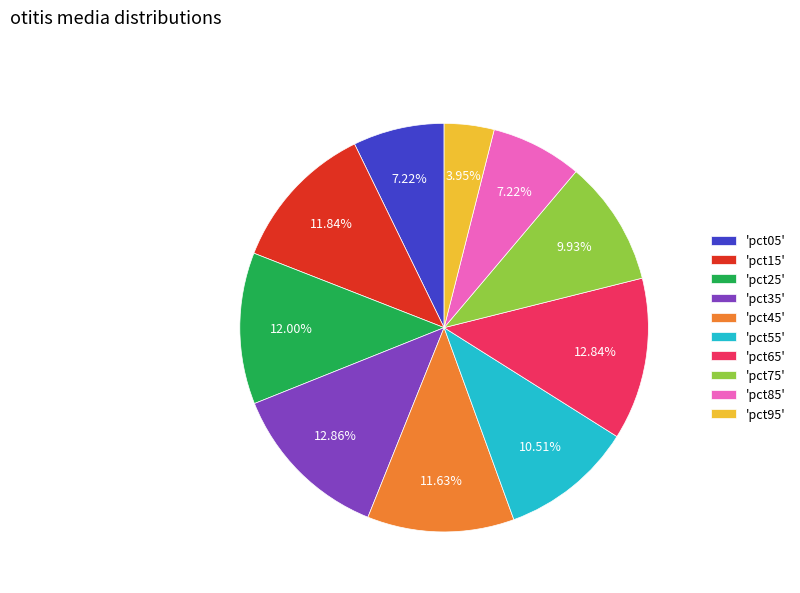

Between 'pct55' and 'pct75', which is larger?

'pct55'